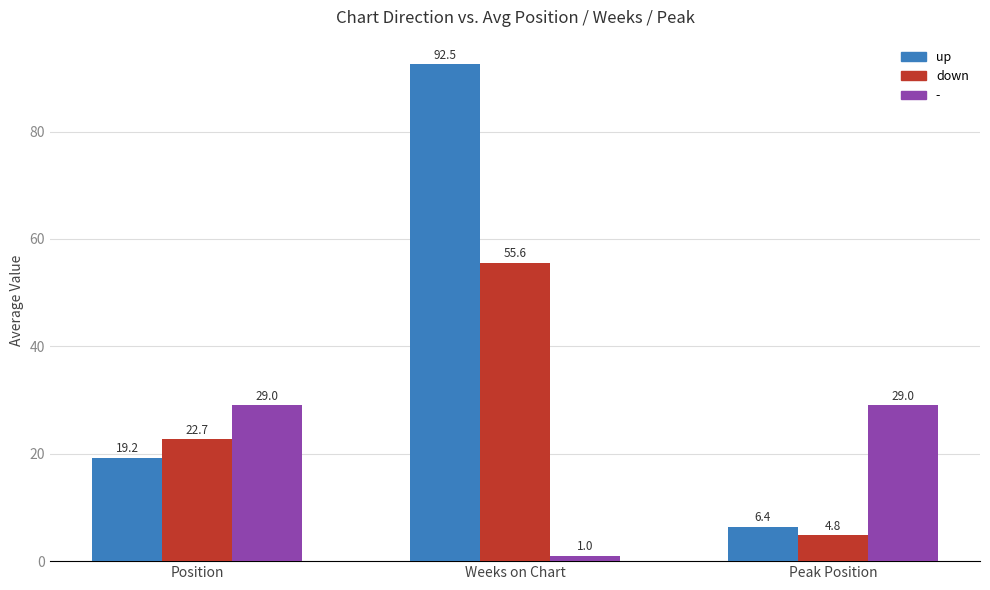

What is the sum of the down values at Peak Position and Weeks on Chart?

60.4